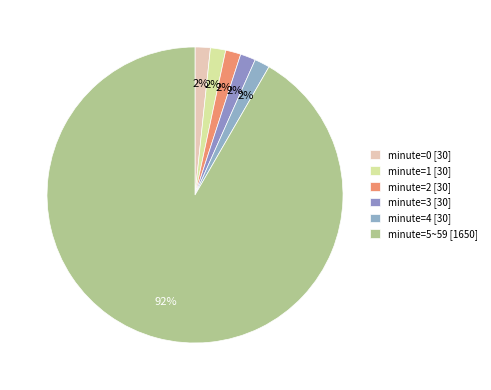

Count the number of slices in the pie.

6